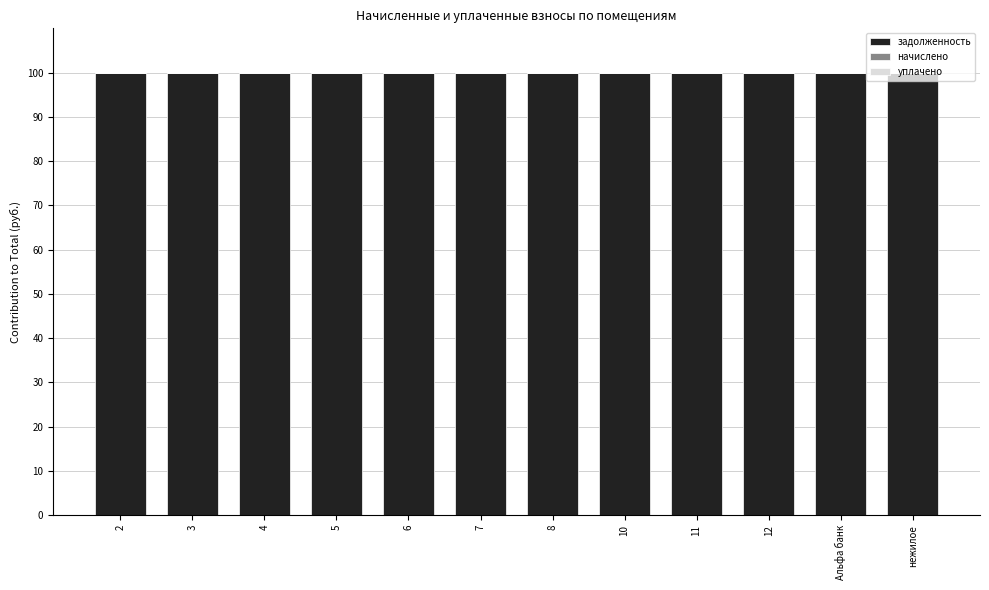

Reading left to right, list all the values displayed in this chart.

задолженность: 2=100	3=100	4=100	5=100	6=100	7=100	8=100	10=100	11=100	12=100	Альфа банк=100	нежилое=100
начислено: 2=0	3=0	4=0	5=0	6=0	7=0	8=0	10=0	11=0	12=0	Альфа банк=0	нежилое=0
уплачено: 2=0	3=0	4=0	5=0	6=0	7=0	8=0	10=0	11=0	12=0	Альфа банк=0	нежилое=0